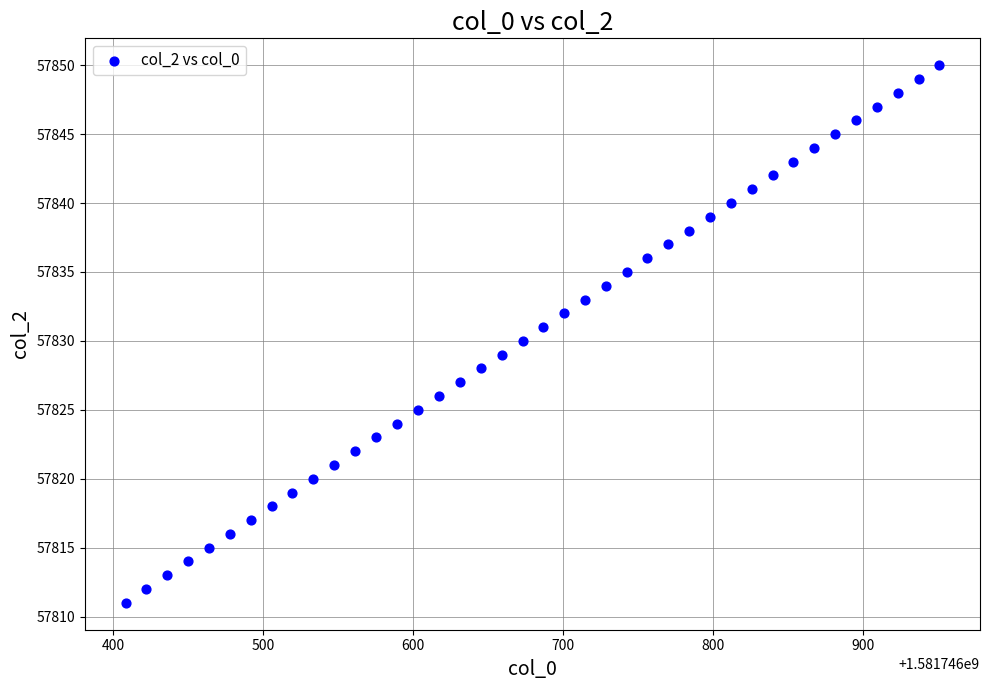

What is the range of Y values (max minus min)?

39